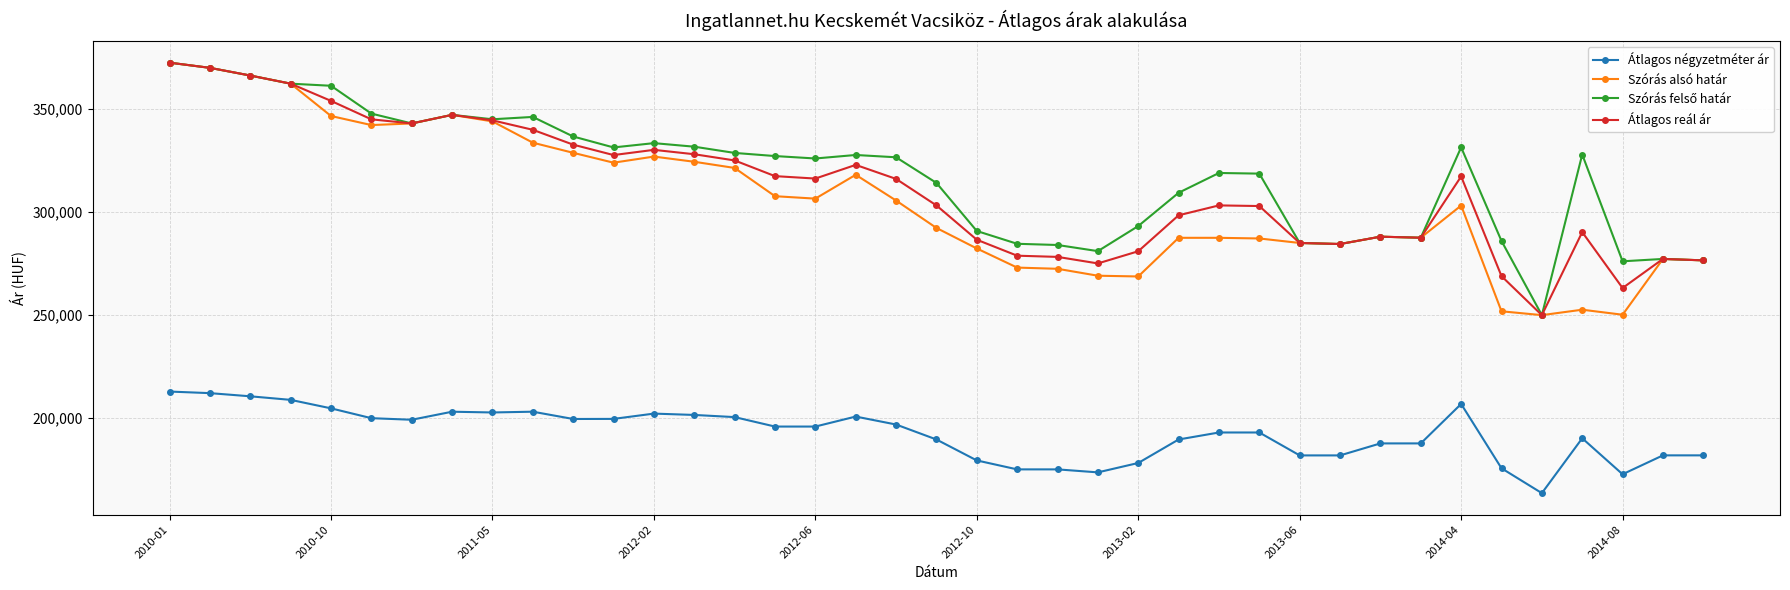

True or false: Átlagos négyzetméter ár and Átlagos reál ár cross at least once.

False